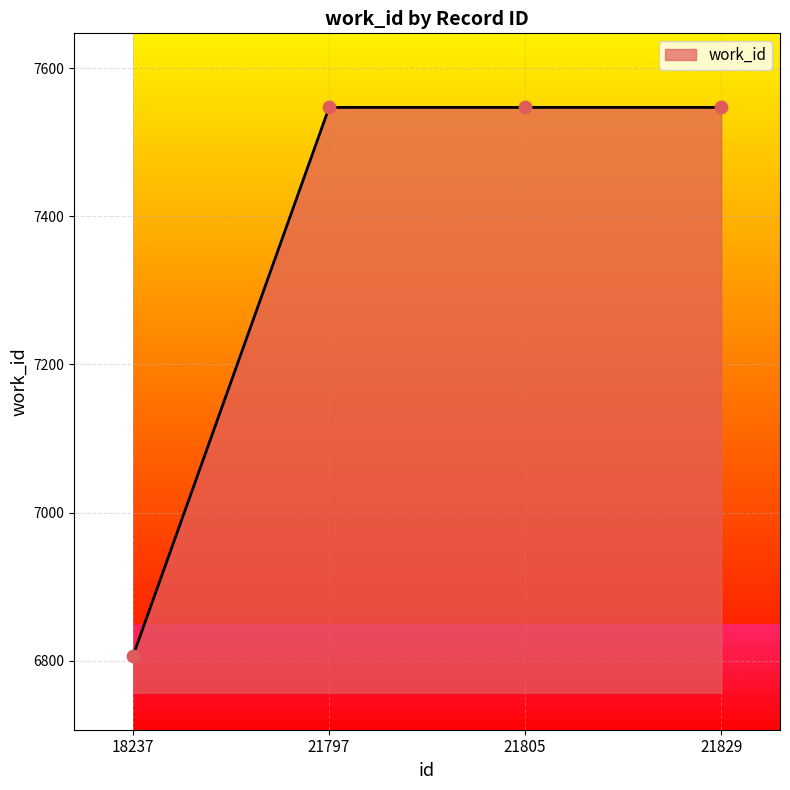

Approximately how many times larger is the value at 21805 compared to 21797?

1.0